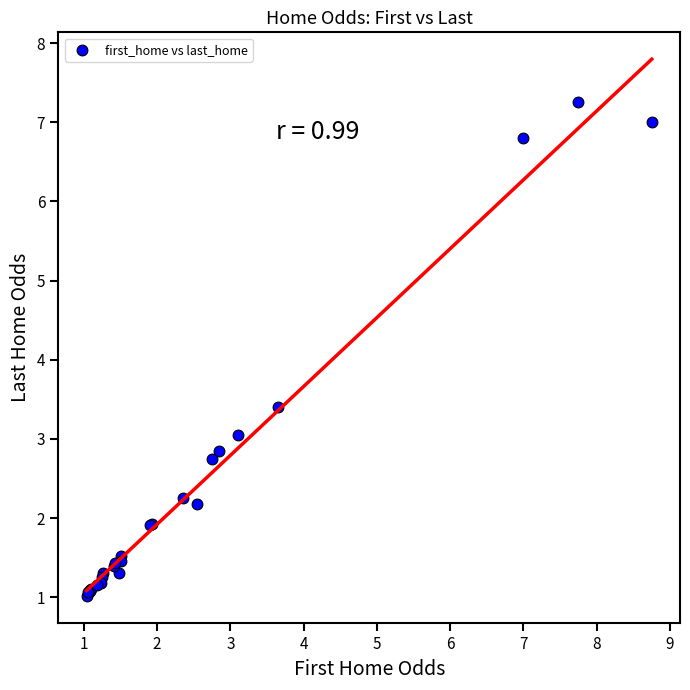

What Y value in the scatter plot is closest to 4?

3.4